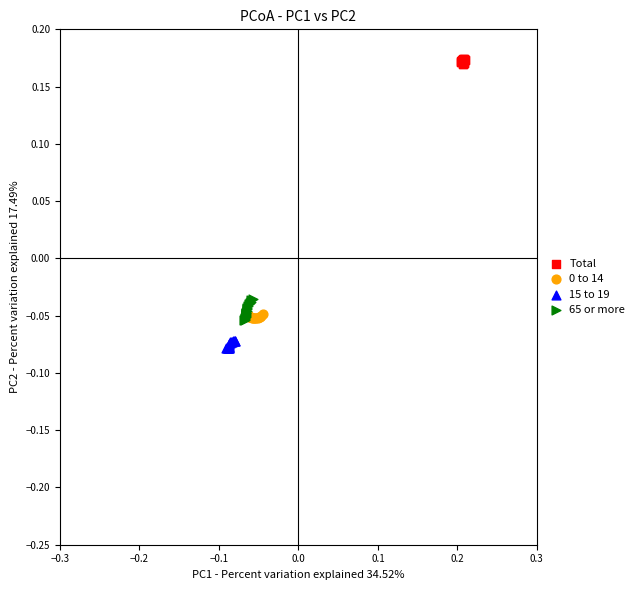

Which series has the largest Y range (max minus min)?

65 or more